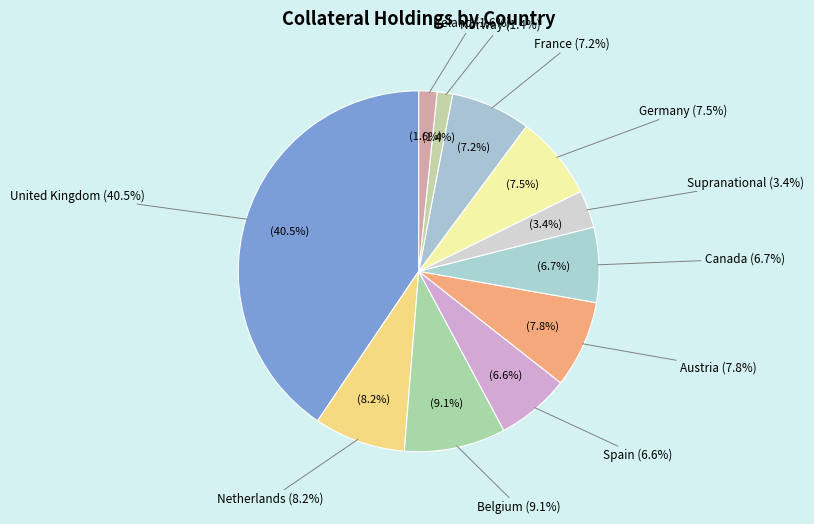

How many segments does this pie chart have?

11